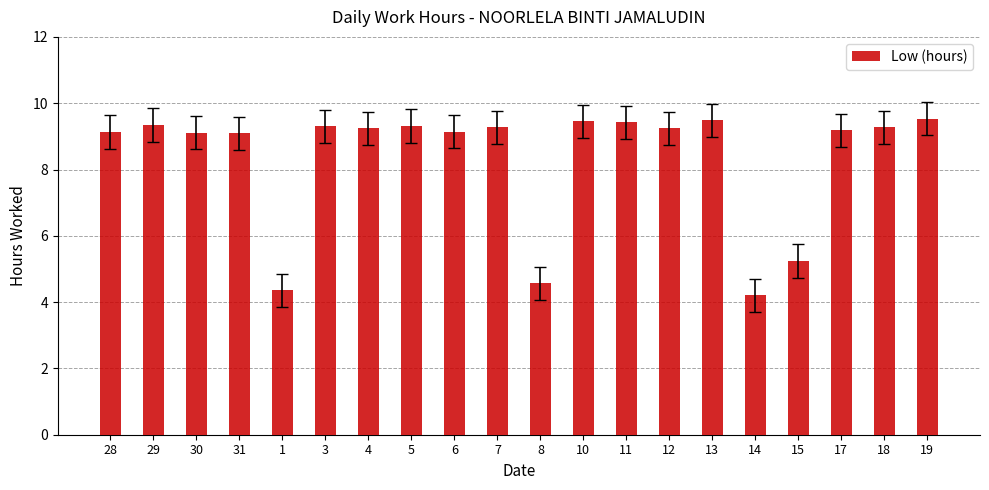

What is the difference between the values at 1 and 19?

5.2